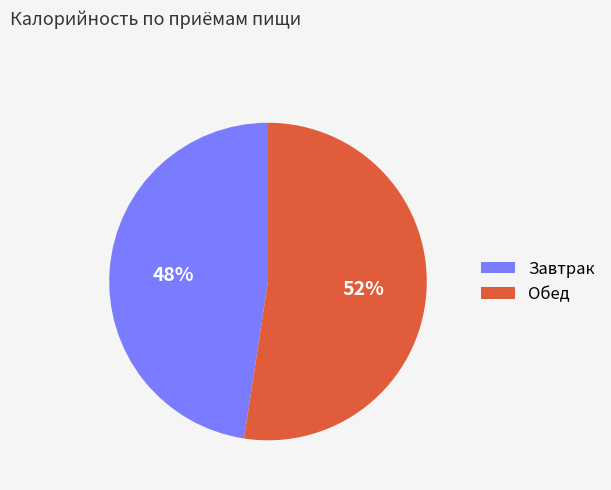

What is the smallest slice in the pie chart?

Завтрак